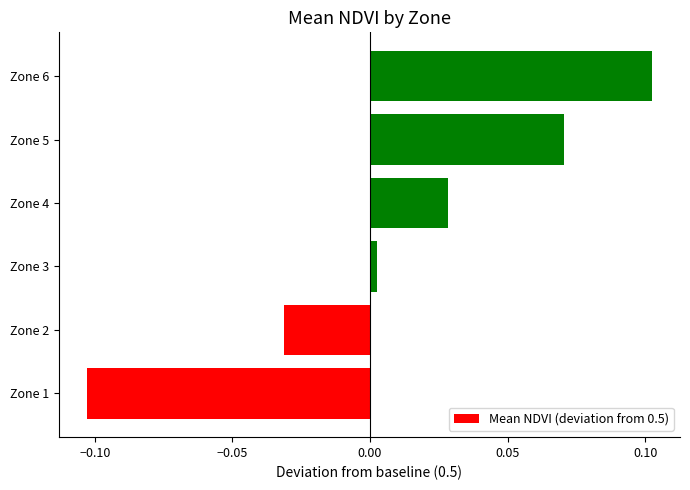

How many bars are there in total?

6